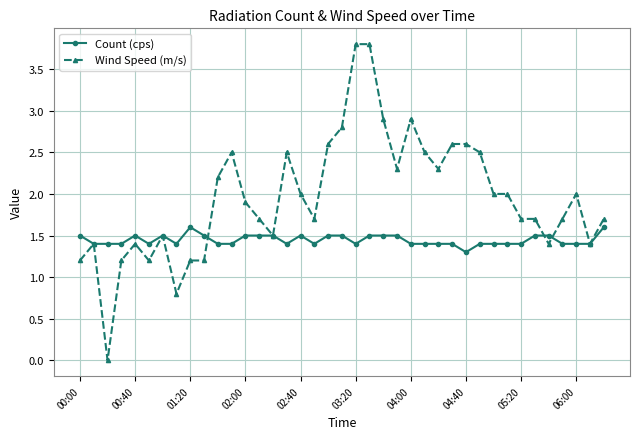

Which series ends up on top after the final intersection of Count (cps) and Wind Speed (m/s)?

Wind Speed (m/s)